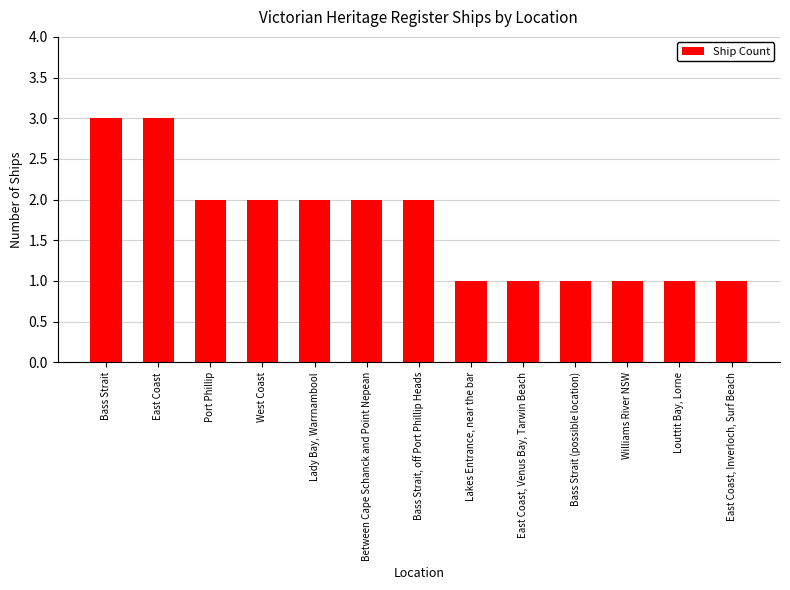

The chart shows a value of 2 at Between Cape Schanck and Point Nepean. True or false?

True